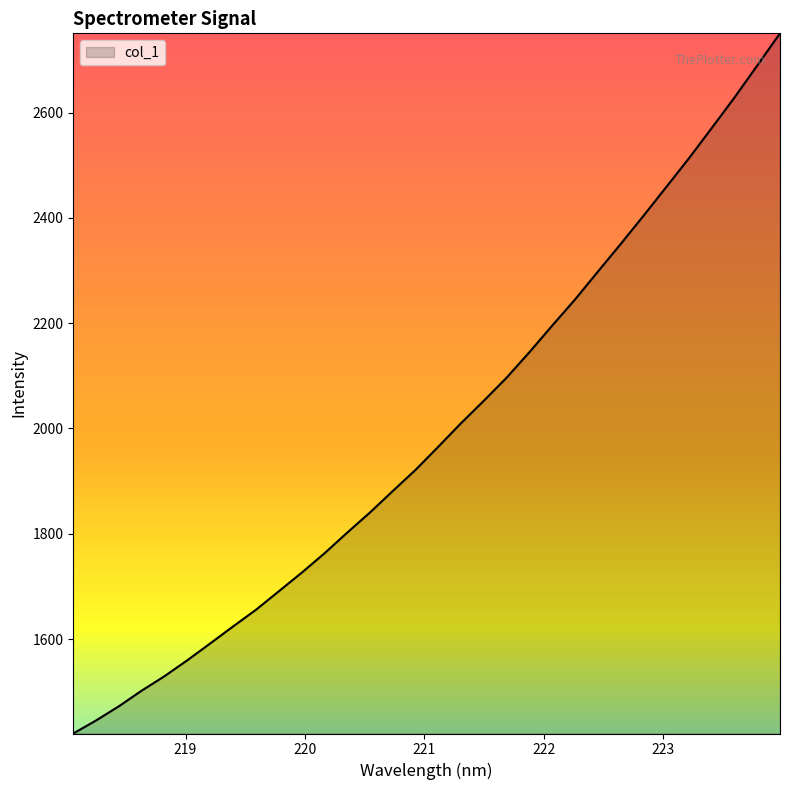

Count the number of categories in the chart.

32